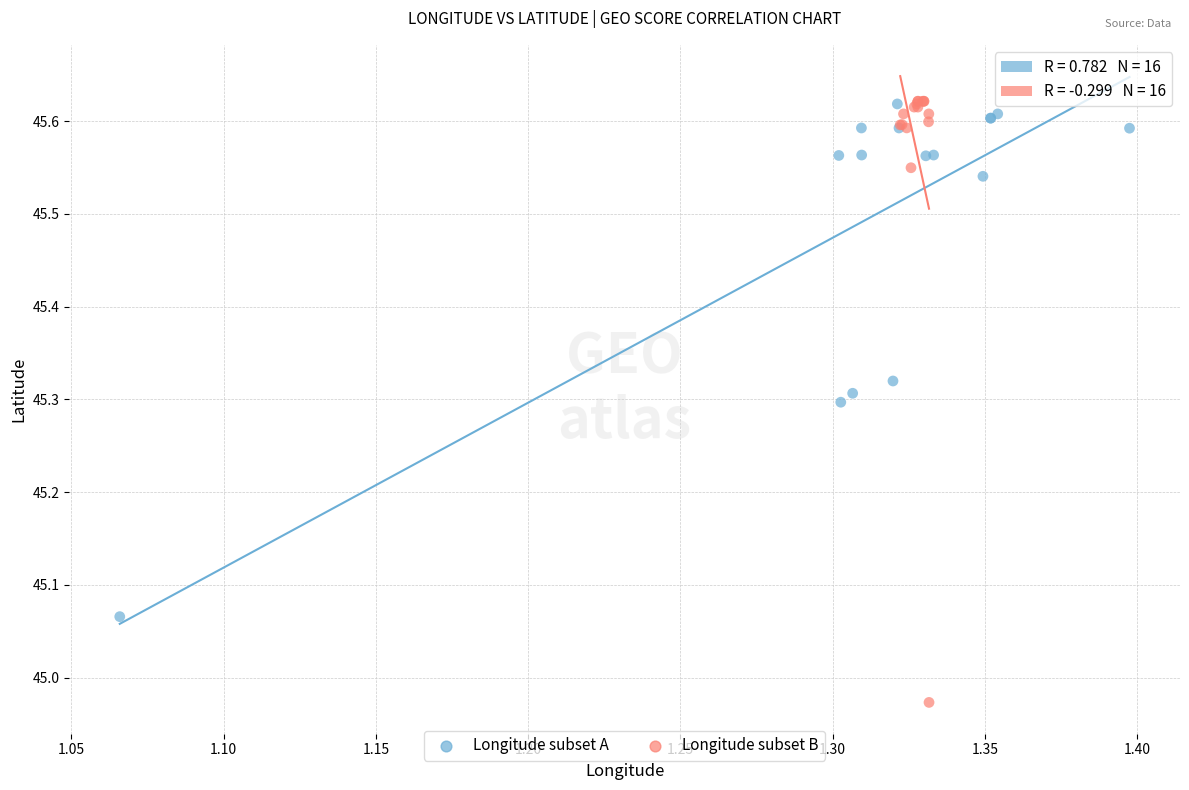

Which series contains the lowest Y value?

Longitude subset B